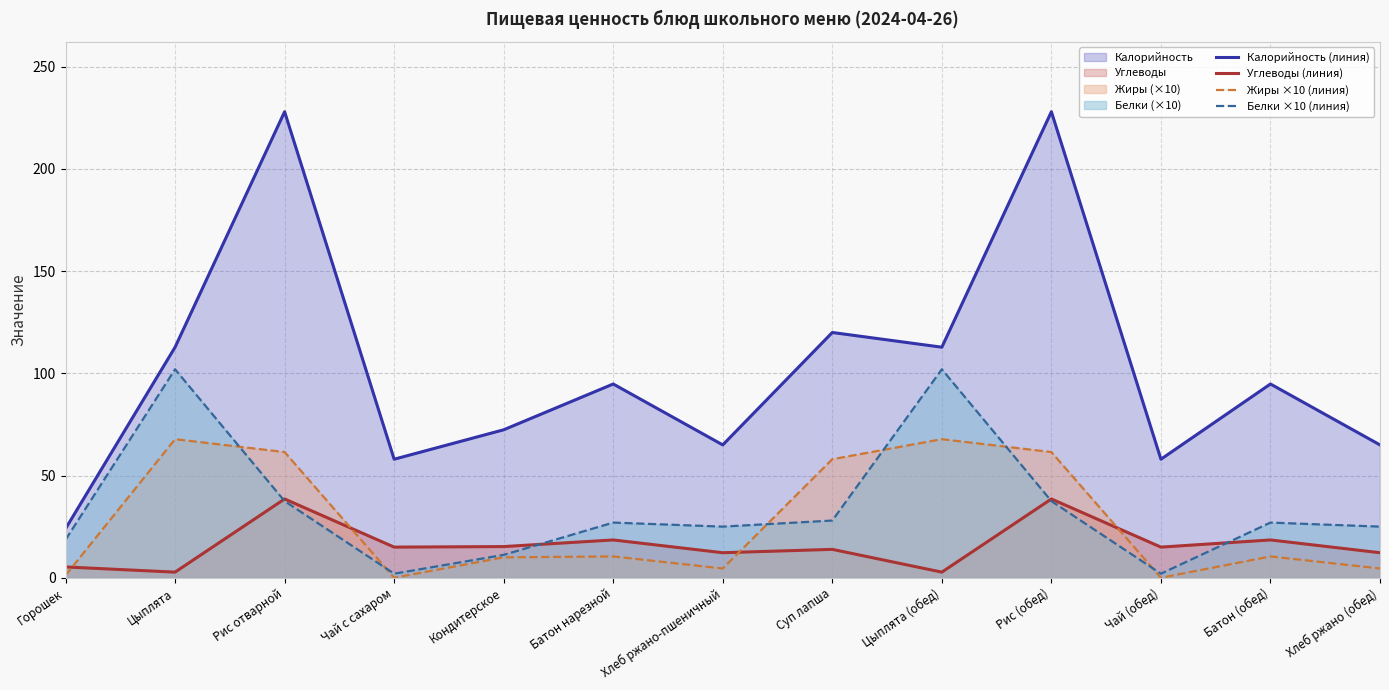

True or false: Жиры ×10 (линия) and Калорийность (линия) intersect in this chart.

False